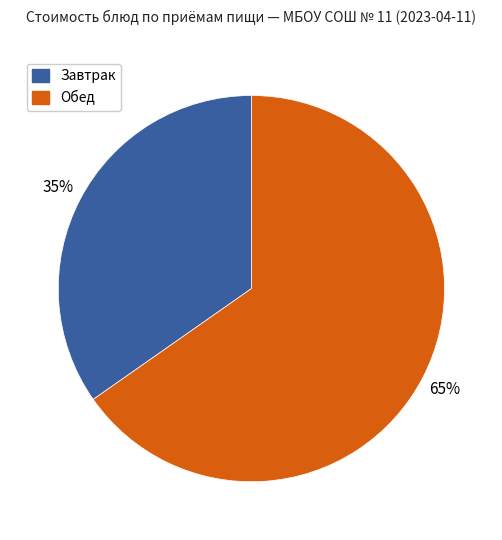

Rank the categories by value from highest to lowest.

Обед, Завтрак